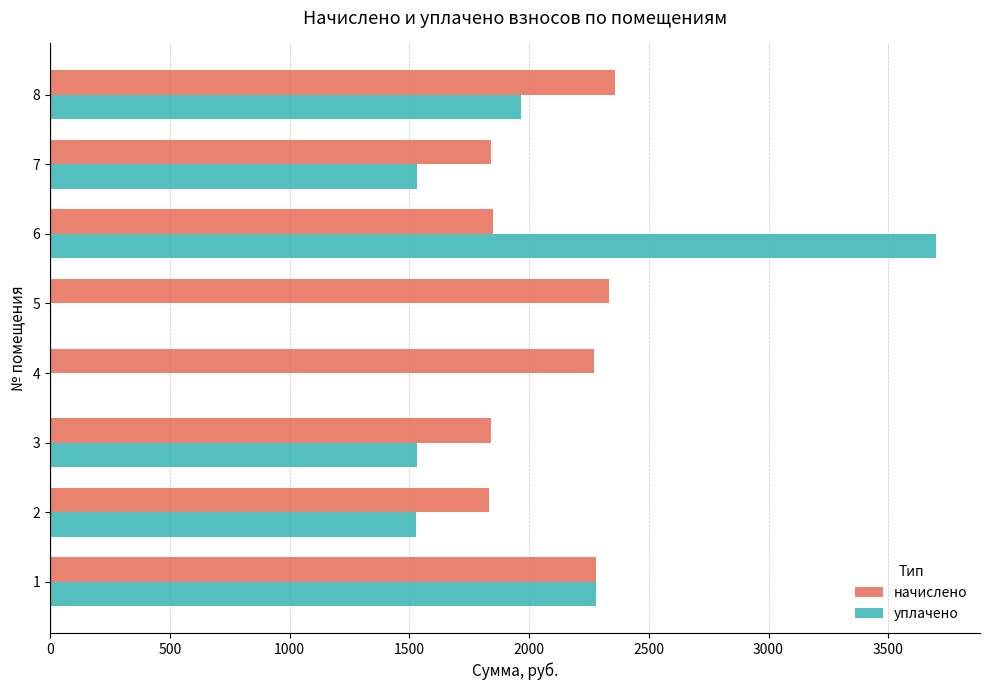

What is the sum of all уплачено values?

12538.1